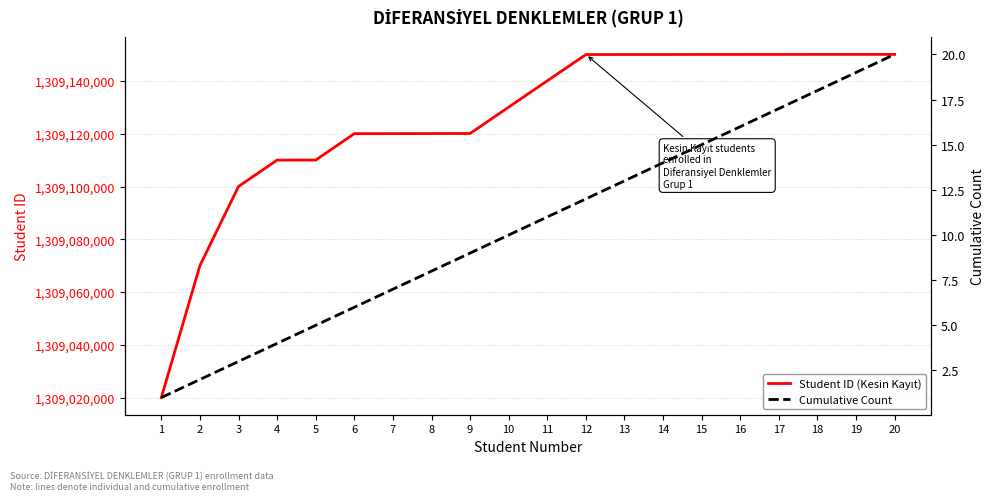

How many values in the Cumulative Count series are below 11?

10